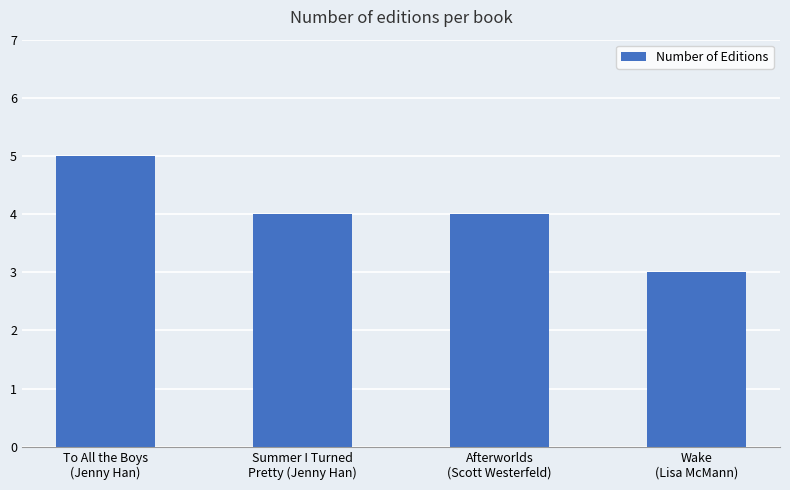

Where does the data first go above 4?

To All the Boys
(Jenny Han)